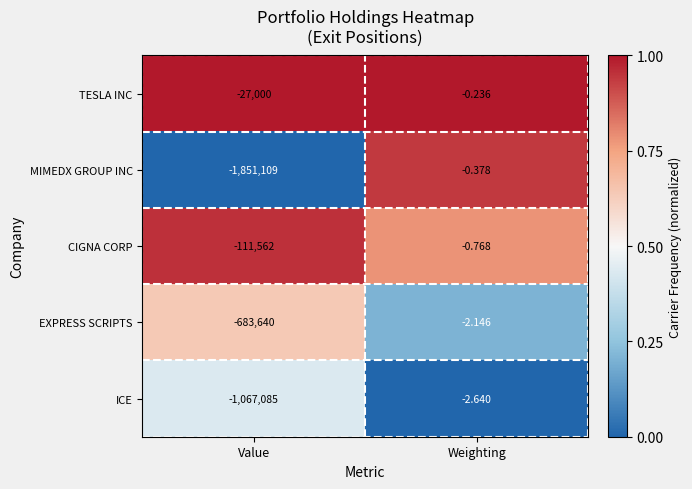

Rank the series by their maximum value, from highest to lowest.

TESLA INC, MIMEDX GROUP INC, CIGNA CORP, EXPRESS SCRIPTS, ICE